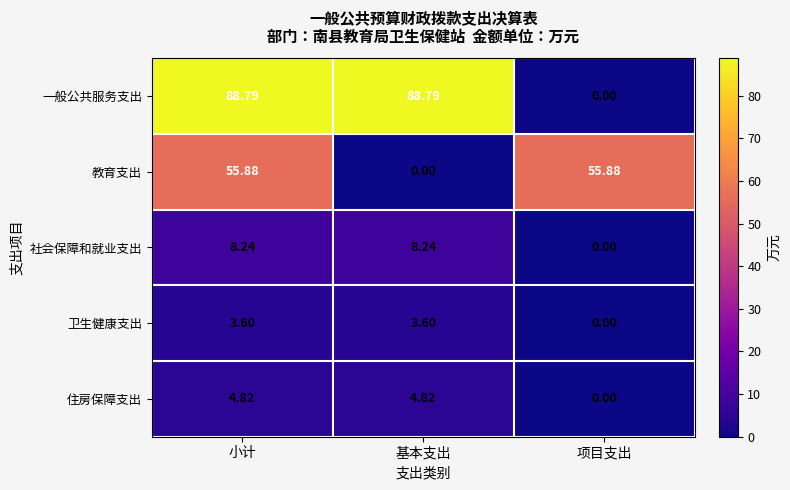

What is the difference between the highest and lowest values at 基本支出?

88.8